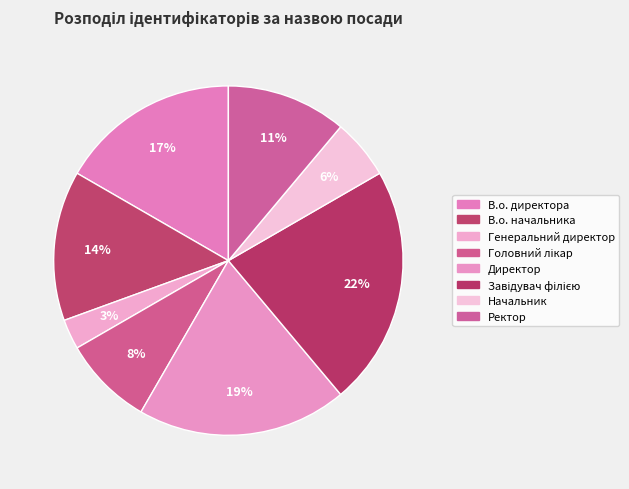

To the nearest percent, what is the difference between the largest and smallest slice percentages?

19%